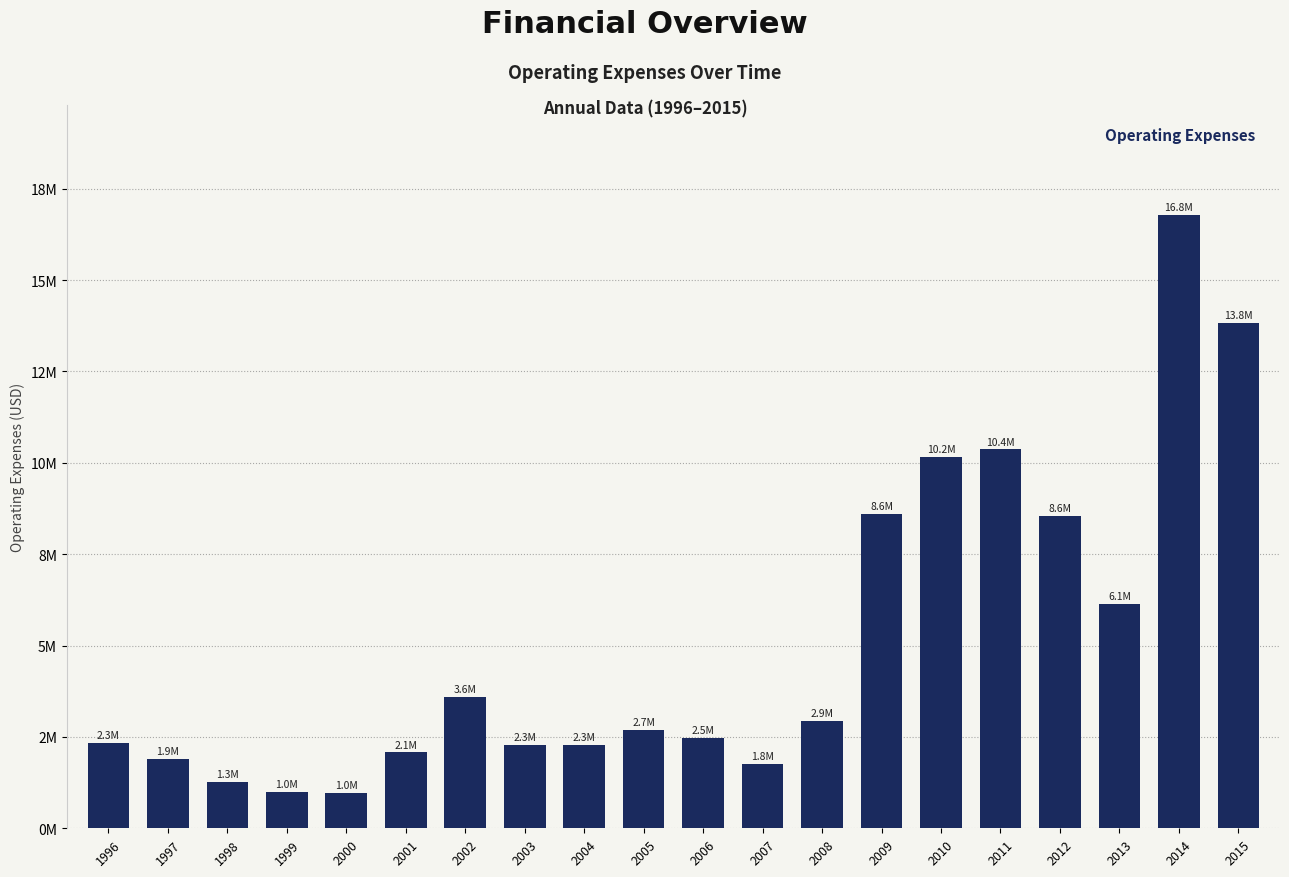

Reading left to right, what are all the values shown in this chart?

1996=2346902	1997=1898331	1998=1256576	1999=1000000	2000=965590	2001=2073818	2002=3604505	2003=2273392	2004=2267205	2005=2684612	2006=2478591	2007=1772409	2008=2932685	2009=8601325	2010=10152828	2011=10363800	2012=8554444	2013=6131961	2014=16770046	2015=13831166